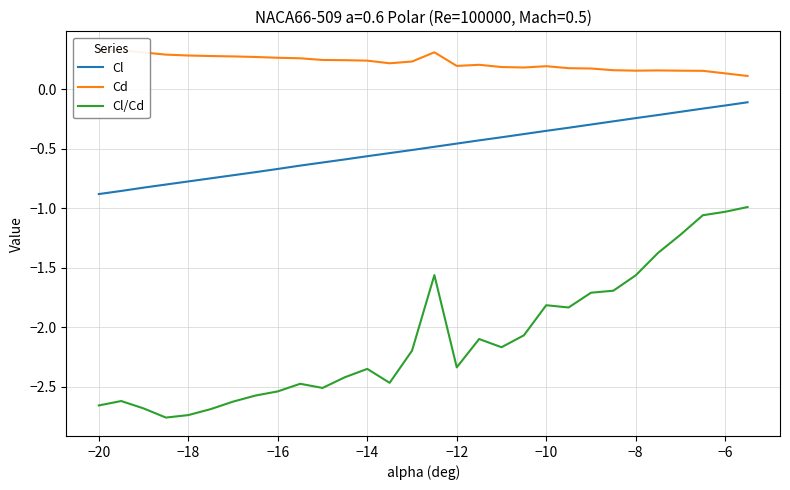

True or false: Cl/Cd and Cl intersect in this chart.

False